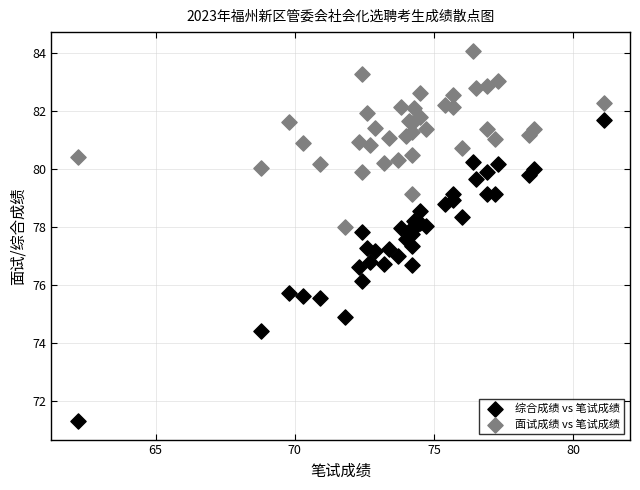

Which series has the widest spread of Y values?

综合成绩 vs 笔试成绩